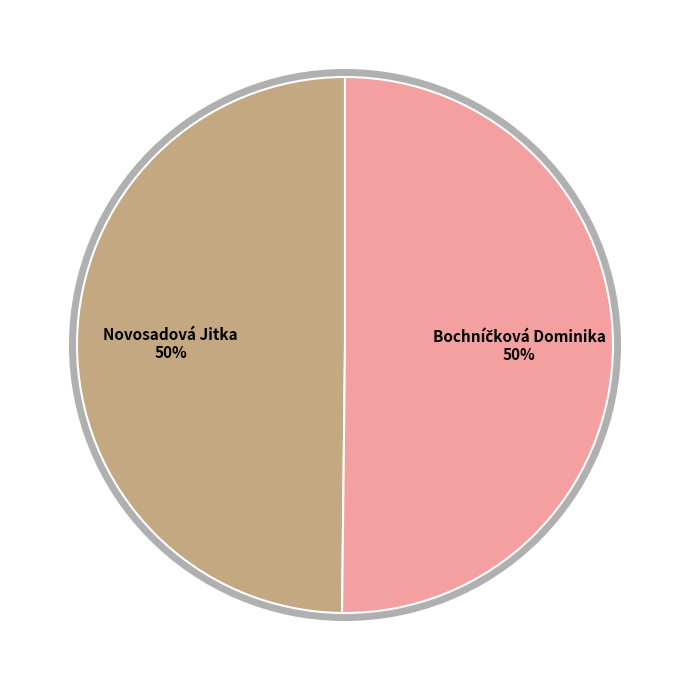

What is the change in value from Novosadová Jitka to Bochníčková Dominika?

+0.4